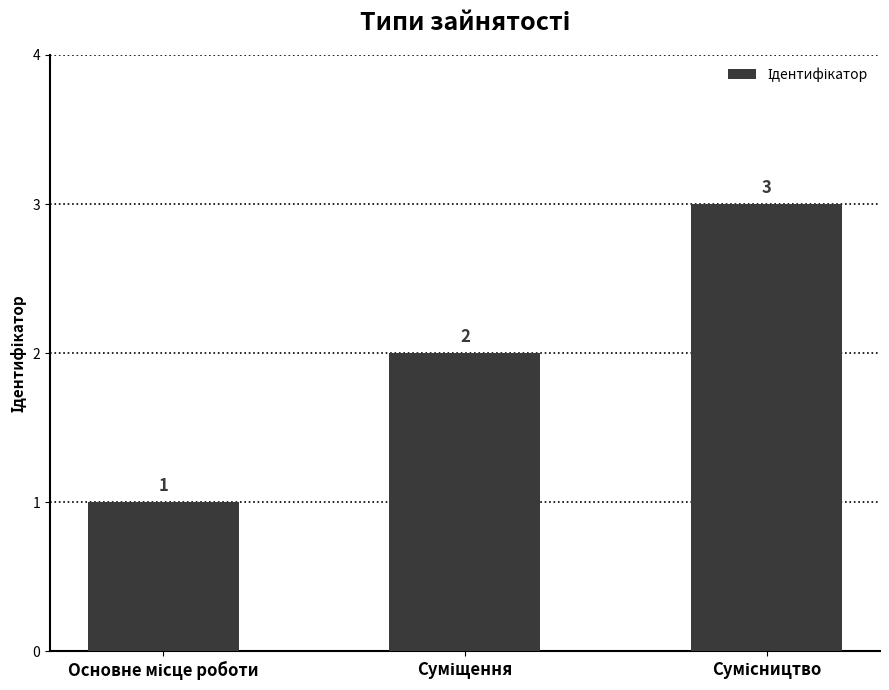

What is the value of the 3rd bar from the left?

3